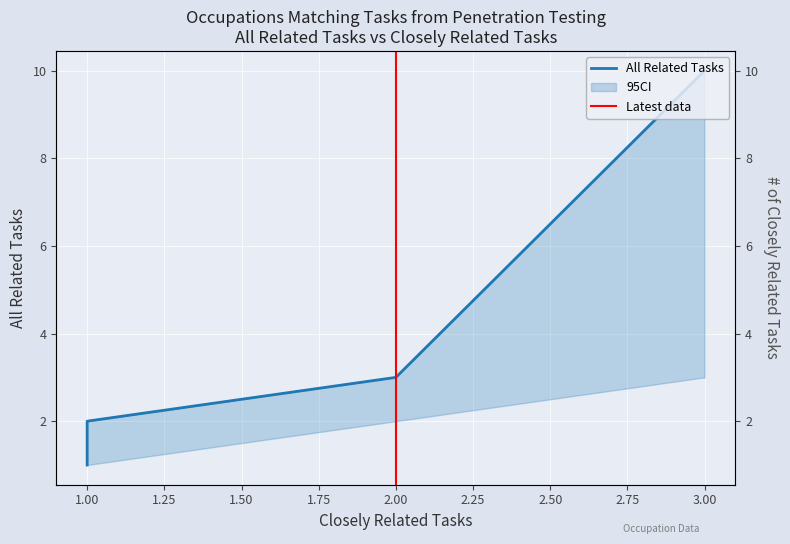

Which category has the highest value across all series?

3